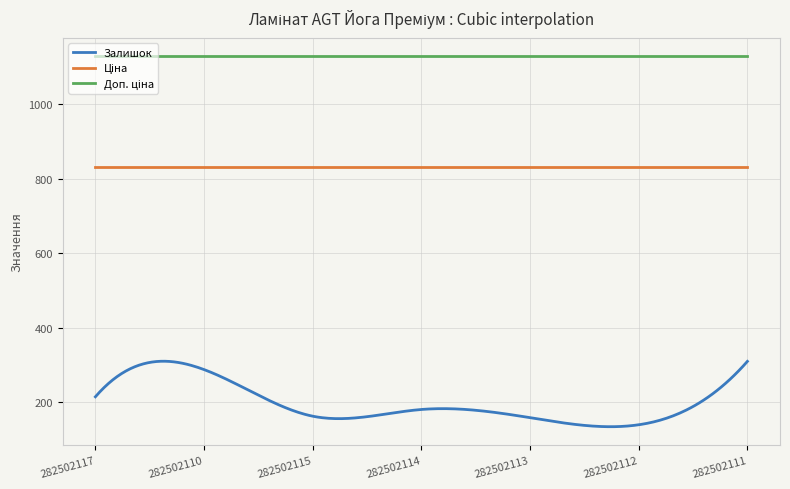

What is the difference between the maximum and minimum values in the Залишок series?

175.6